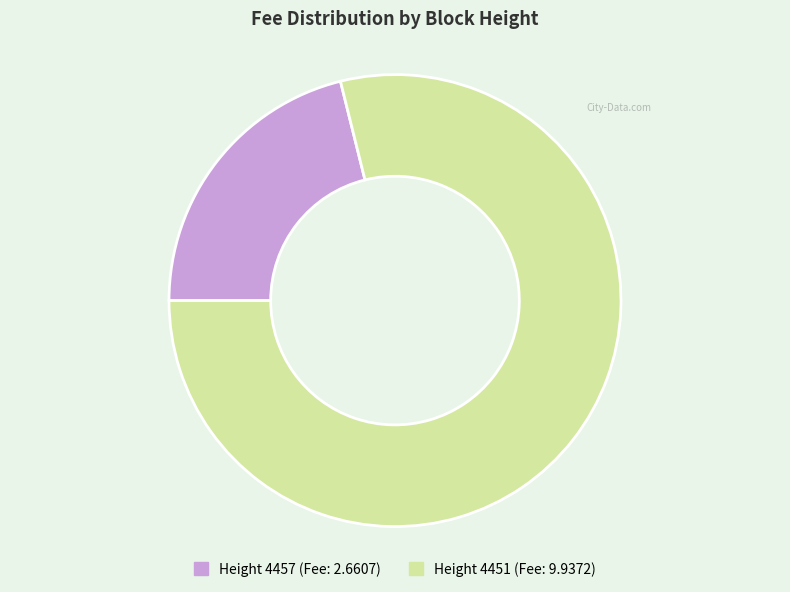

Is there any slice that represents more than half of the pie?

Yes